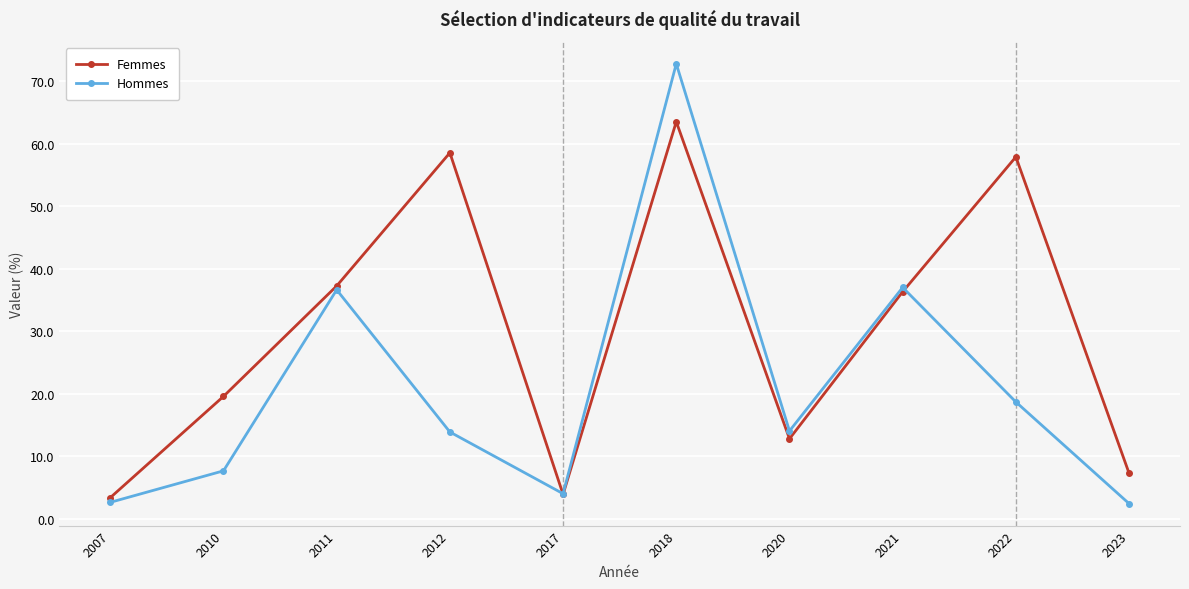

At which label does Hommes reach its peak?

2018